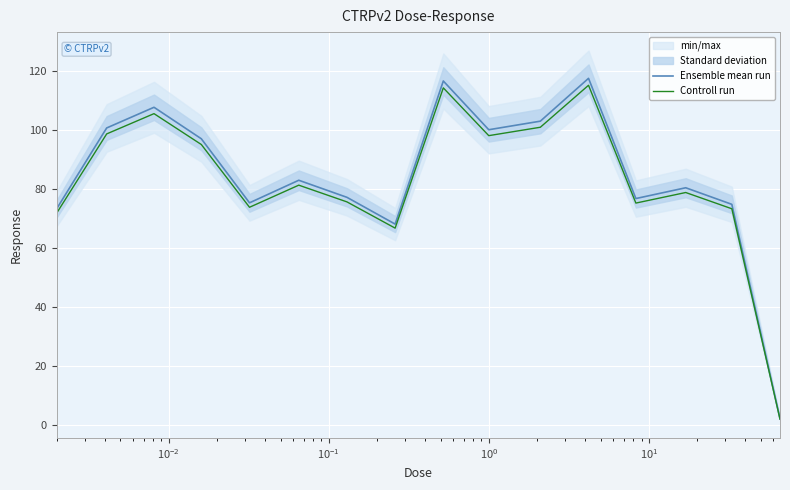

What is the maximum value for Ensemble mean run?

117.5